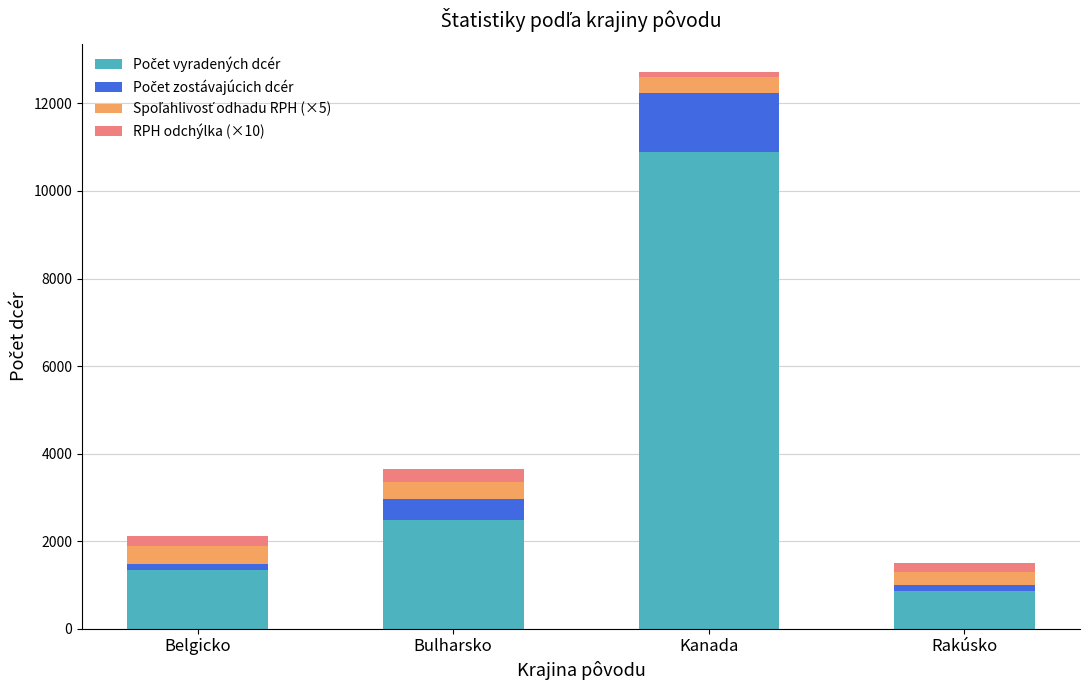

What is the total value across all series at Bulharsko?

3638.5